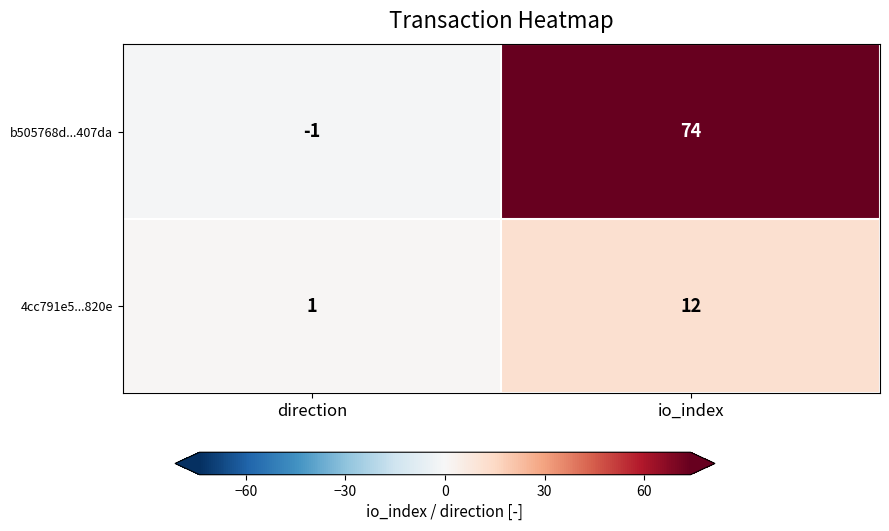

What is the difference between the 4cc791e5...820e values at io_index and direction?

11